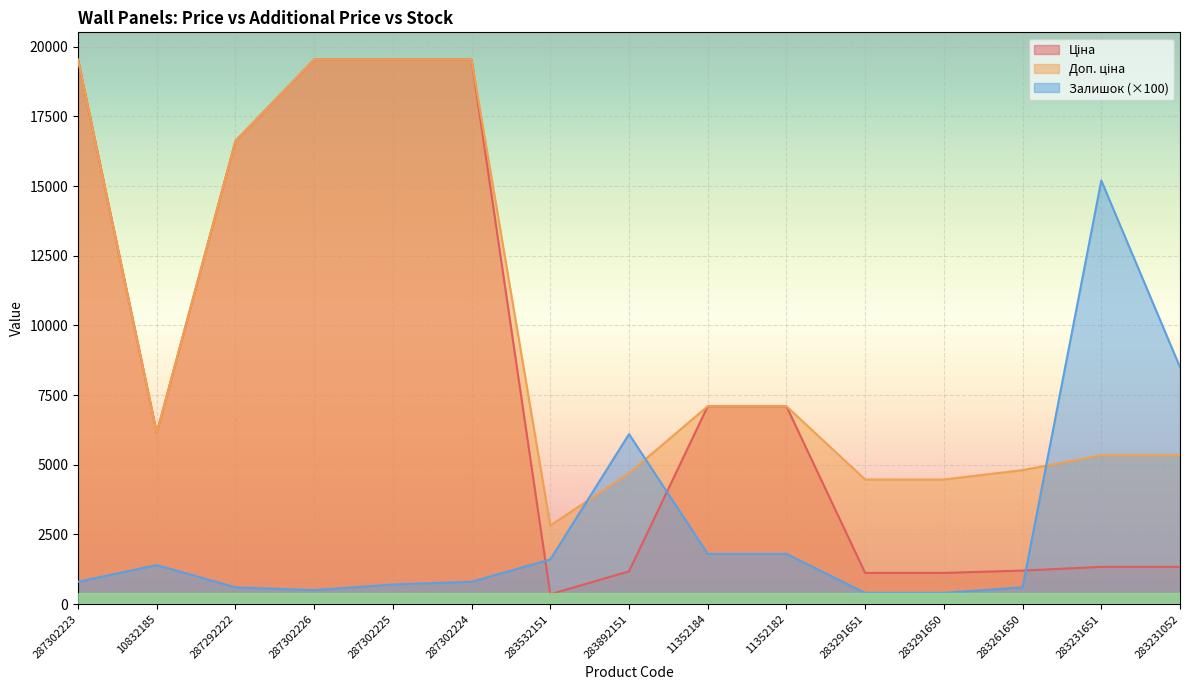

Rank the series by their maximum value, from highest to lowest.

Ціна, Доп. ціна, Залишок